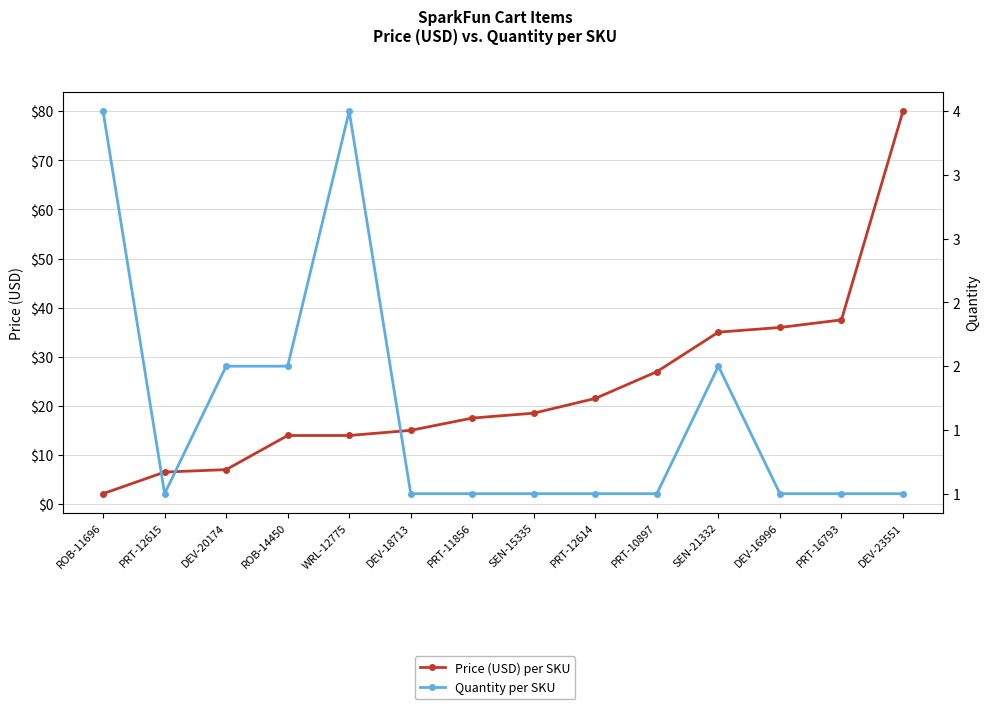

Reading right to left, what are all the values shown in this chart?

Price (USD) per SKU: DEV-23551=80.0	PRT-16793=37.5	DEV-16996=36.0	SEN-21332=35.0	PRT-10897=26.9	PRT-12614=21.5	SEN-15335=18.5	PRT-11856=17.5	DEV-18713=15.0	WRL-12775=13.9	ROB-14450=13.9	DEV-20174=7.0	PRT-12615=6.5	ROB-11696=2.1
Quantity per SKU: DEV-23551=1.0	PRT-16793=1.0	DEV-16996=1.0	SEN-21332=2.0	PRT-10897=1.0	PRT-12614=1.0	SEN-15335=1.0	PRT-11856=1.0	DEV-18713=1.0	WRL-12775=4.0	ROB-14450=2.0	DEV-20174=2.0	PRT-12615=1.0	ROB-11696=4.0